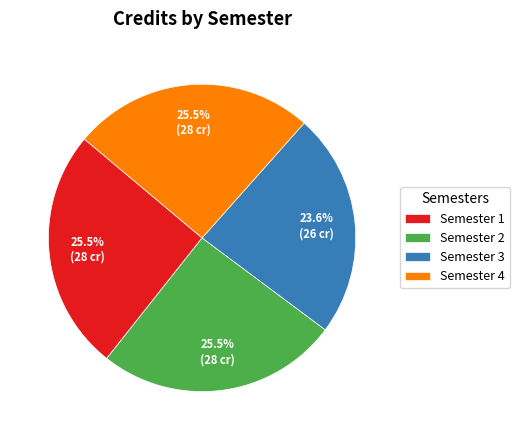

Count the number of slices in the pie.

4